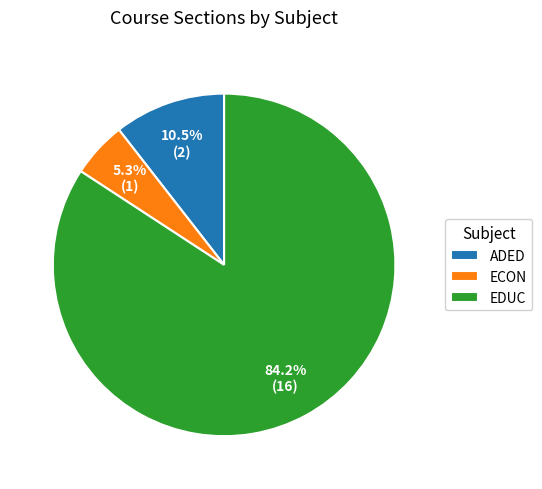

Rank the categories by value from highest to lowest.

EDUC, ADED, ECON